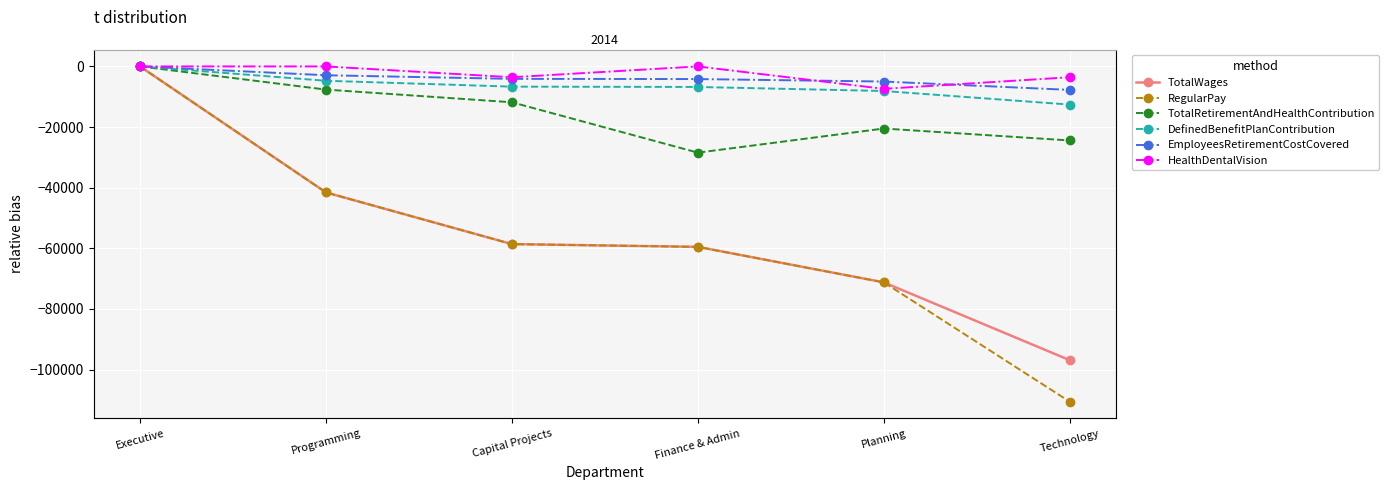

At which category is the sum across all series the highest?

Executive